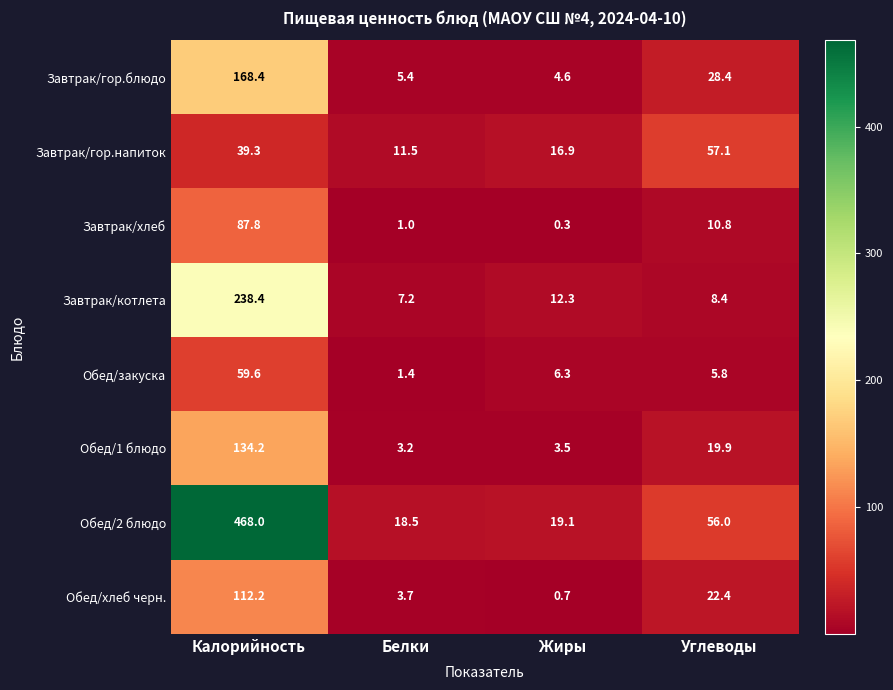

What is the sum of the Завтрак/хлеб values at Белки and Жиры?

1.3